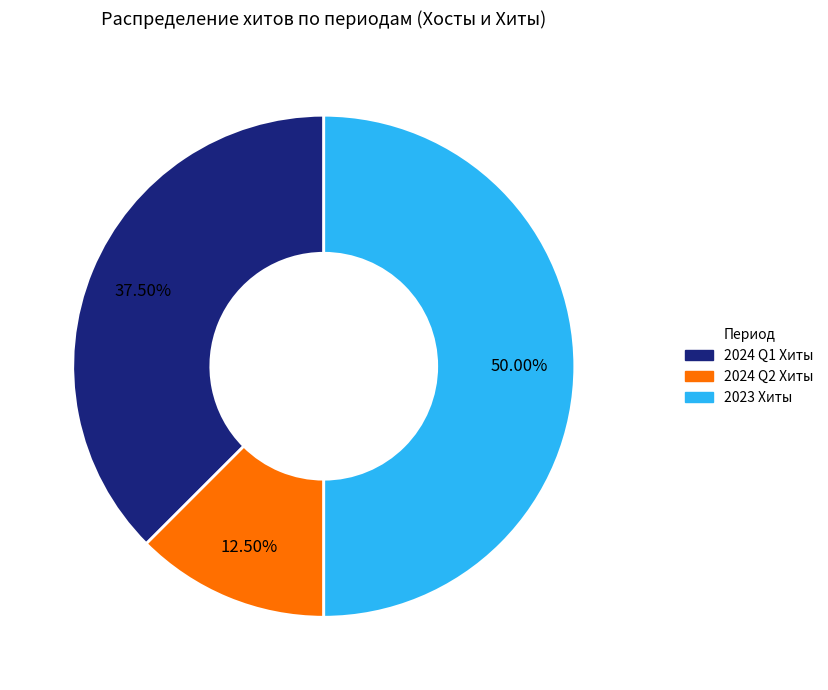

How many slices are in this pie chart?

3